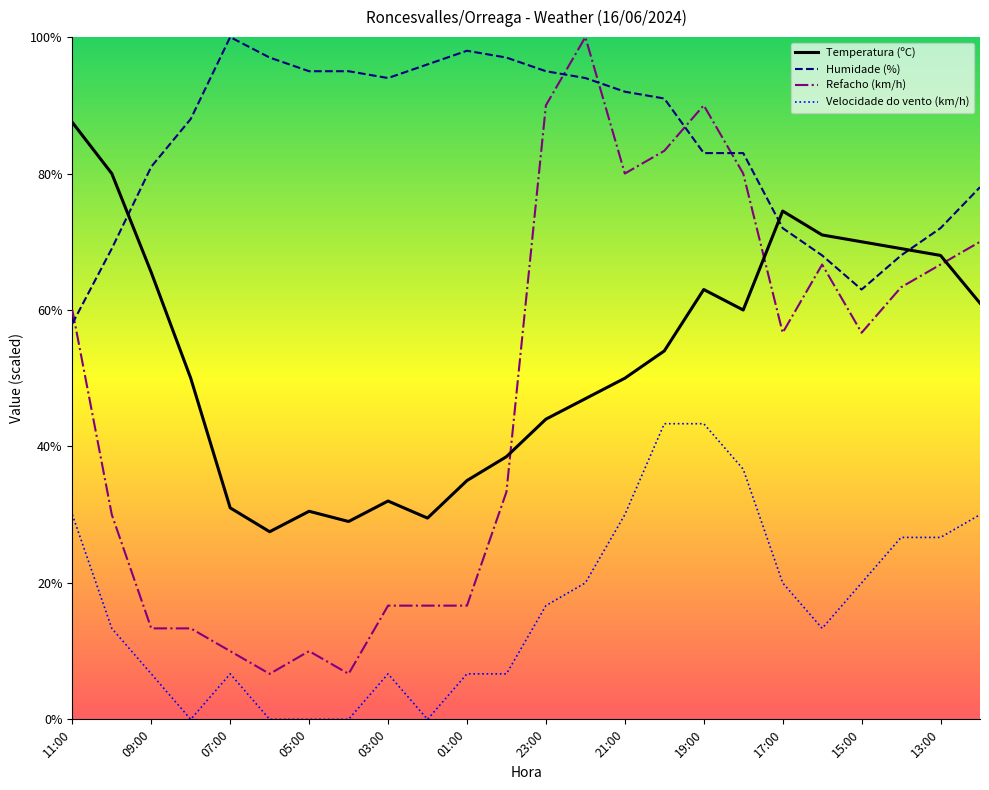

The Refacho (km/h) series shows 16.7 at 01:00. True or false?

True